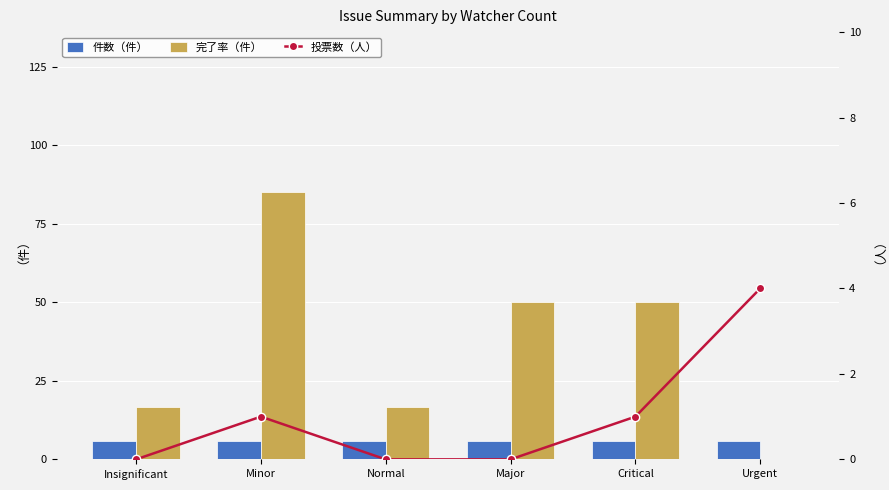

Reading left to right, list all the values displayed in this chart.

件数（件）: Insignificant=6.0	Minor=6.0	Normal=6.0	Major=6.0	Critical=6.0	Urgent=6.0
完了率（件）: Insignificant=16.7	Minor=85.0	Normal=16.7	Major=50.0	Critical=50.0	Urgent=0.0
投票数（人）: Insignificant=0.0	Minor=1.0	Normal=0.0	Major=0.0	Critical=1.0	Urgent=4.0